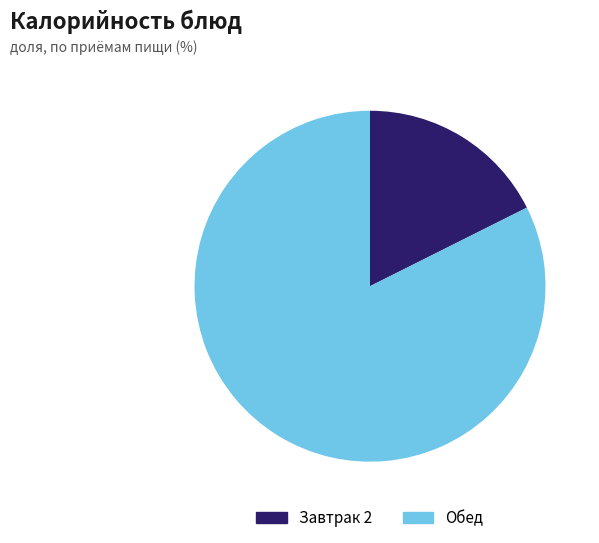

Count the number of slices in the pie.

2